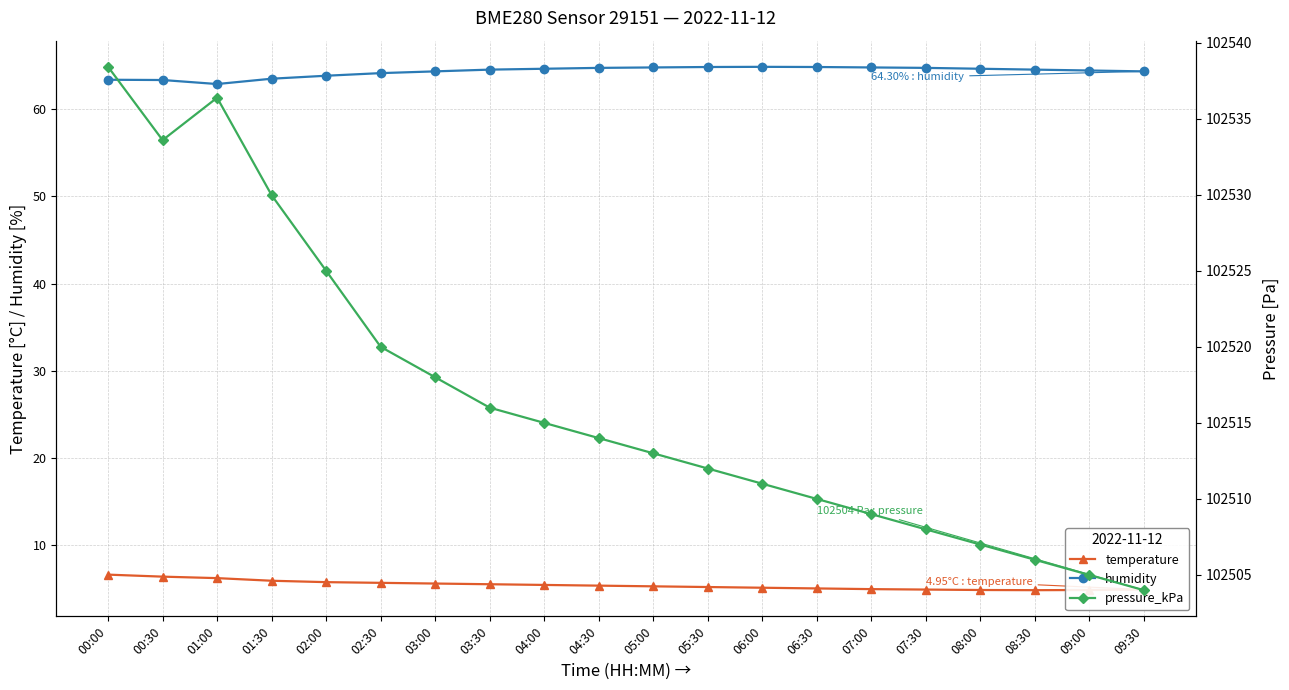

The value of pressure_kPa at 07:00 is 102509.0. True or false?

True